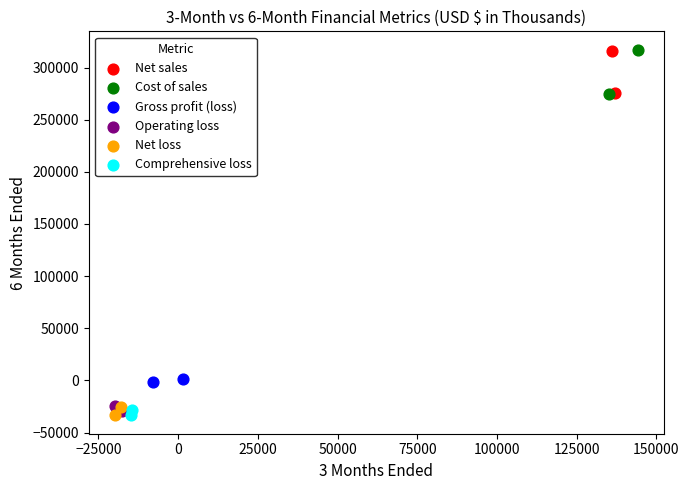

Which series has the largest Y range (max minus min)?

Cost of sales